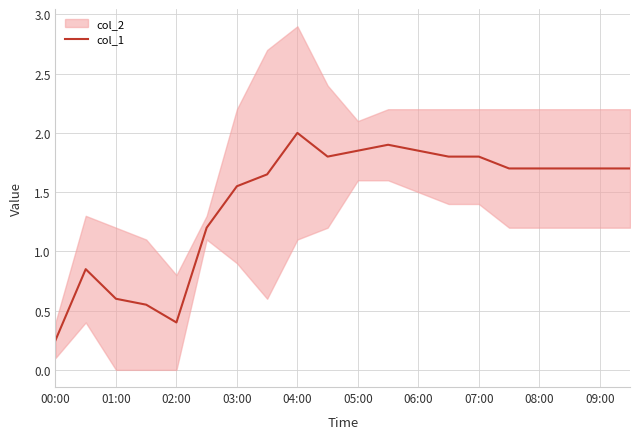

How many lines are shown in the chart?

1